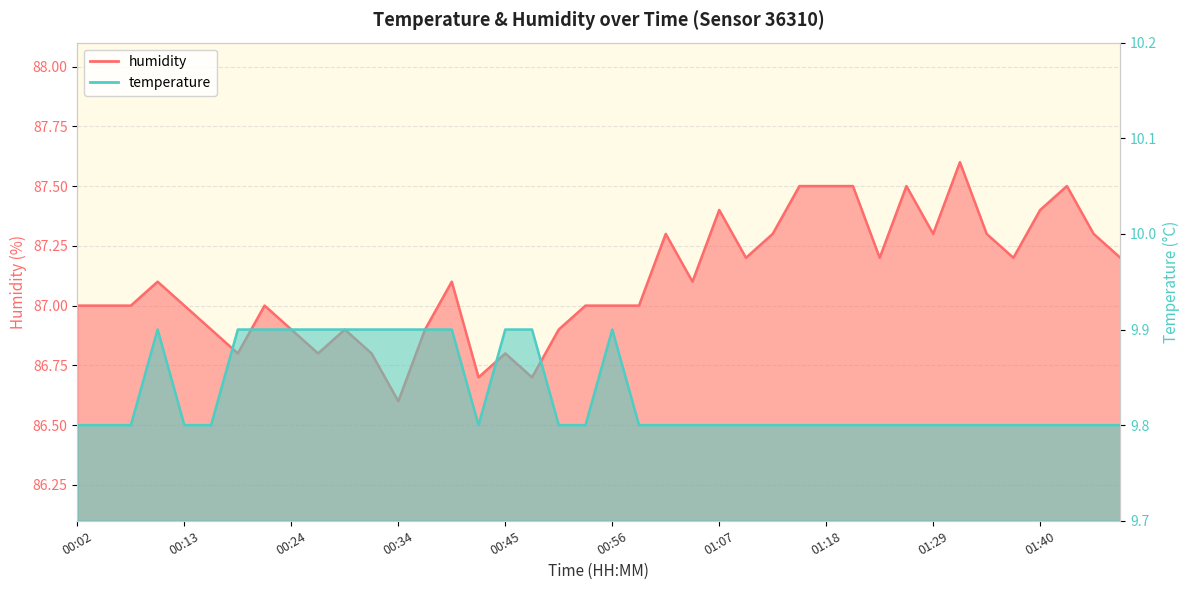

What is the label of the 21st point from the right?

00:54